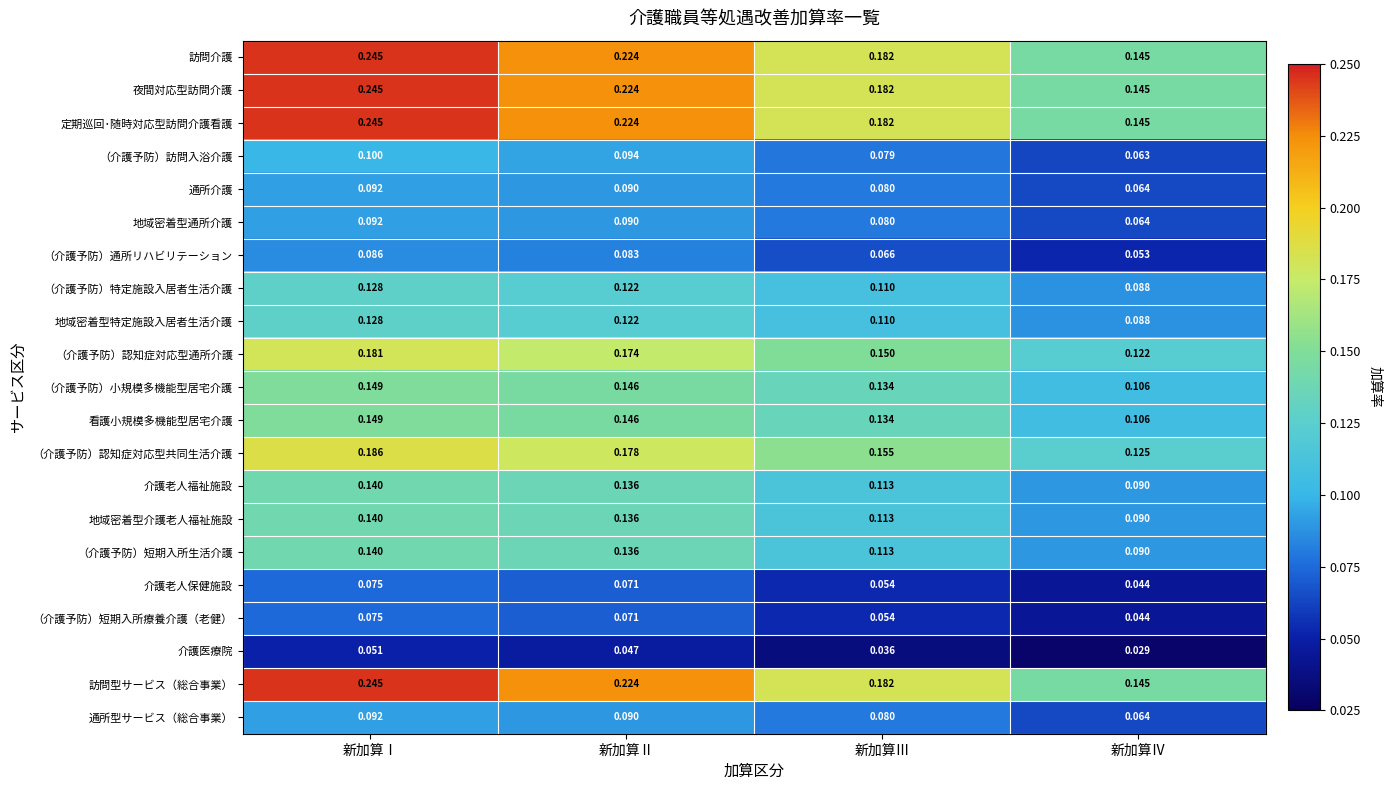

How many categories are shown in the chart?

4